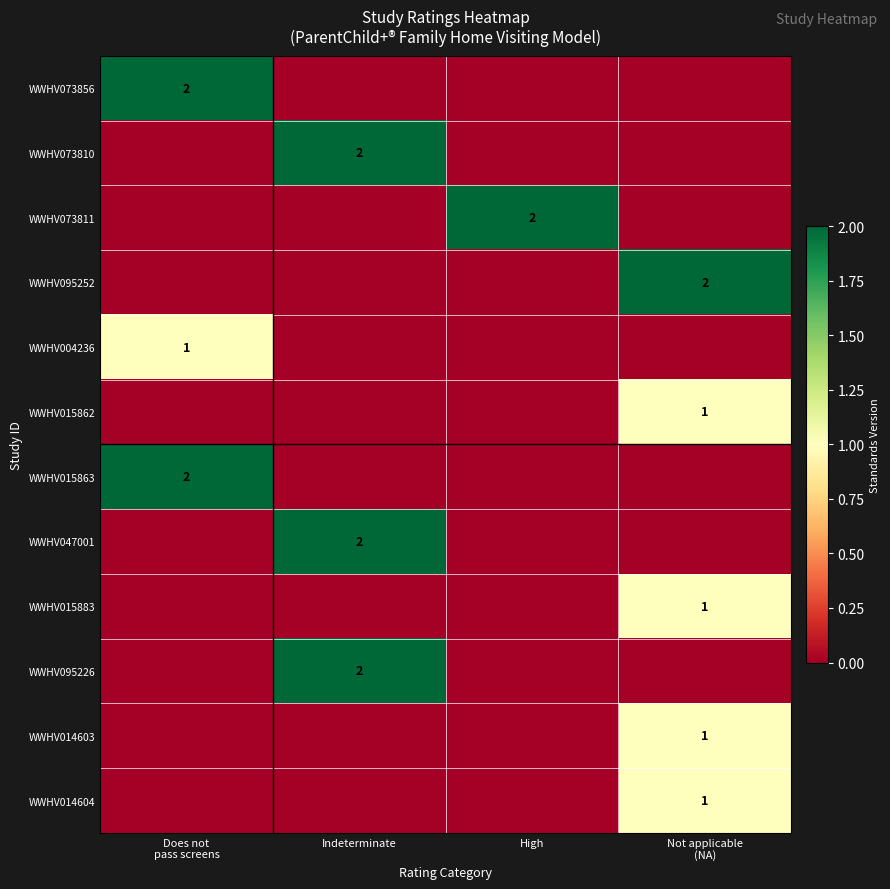

Which category has the highest value across all series?

Does not
pass screens